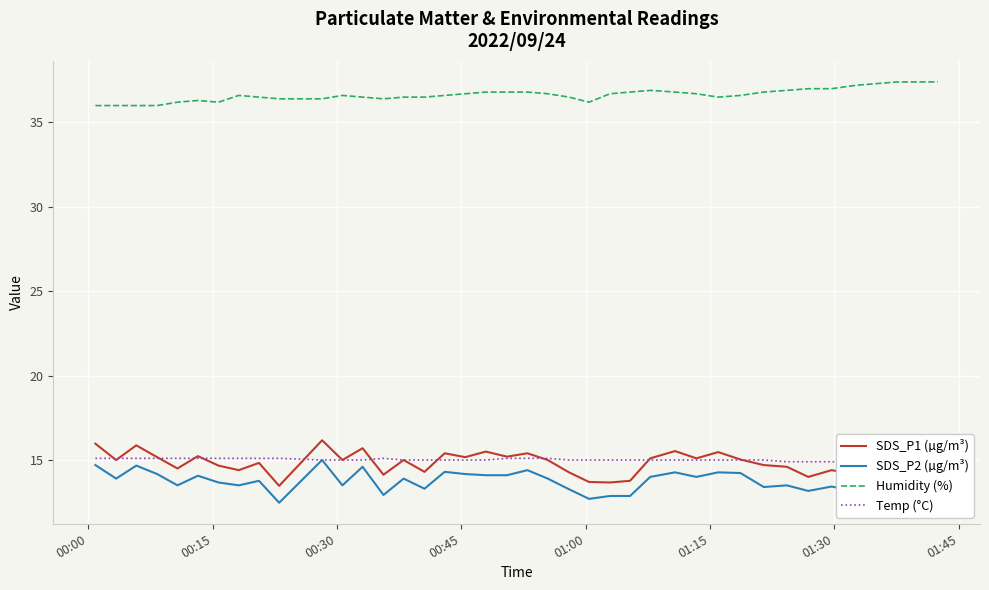

True or false: SDS_P1 (µg/m³) and SDS_P2 (µg/m³) cross at least once.

False